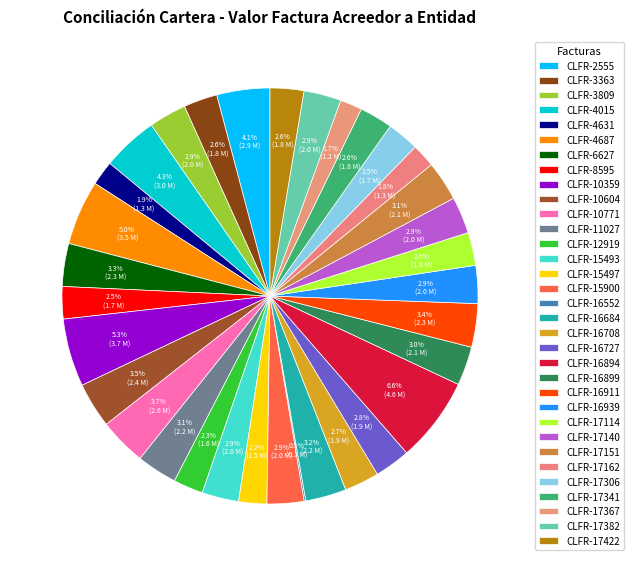

Which slice is the smallest?

CLFR-16552